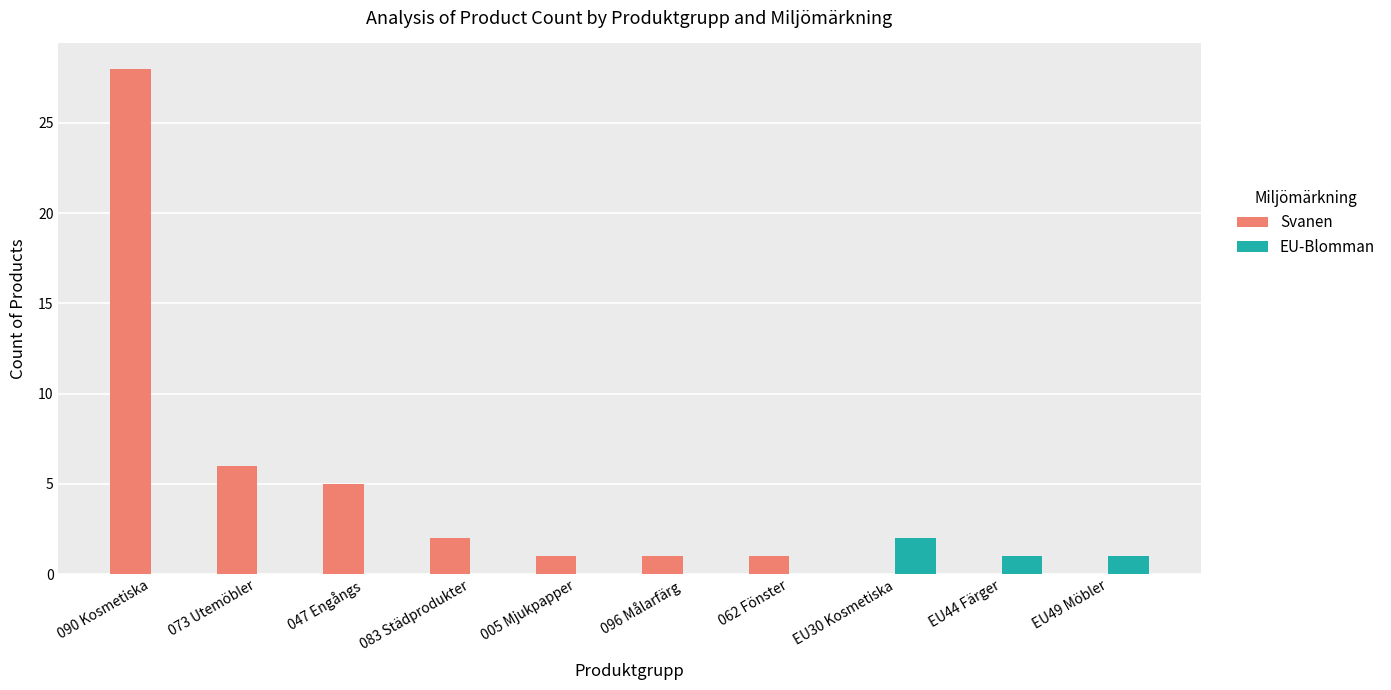

How many EU-Blomman values are between 0 and 1?

9